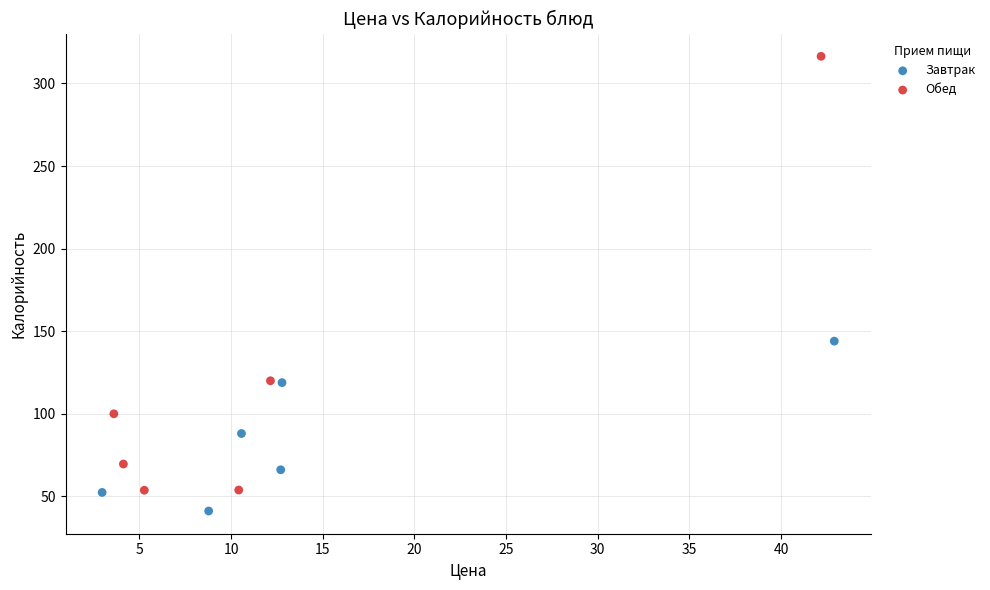

Which series contains the highest Y value?

Обед